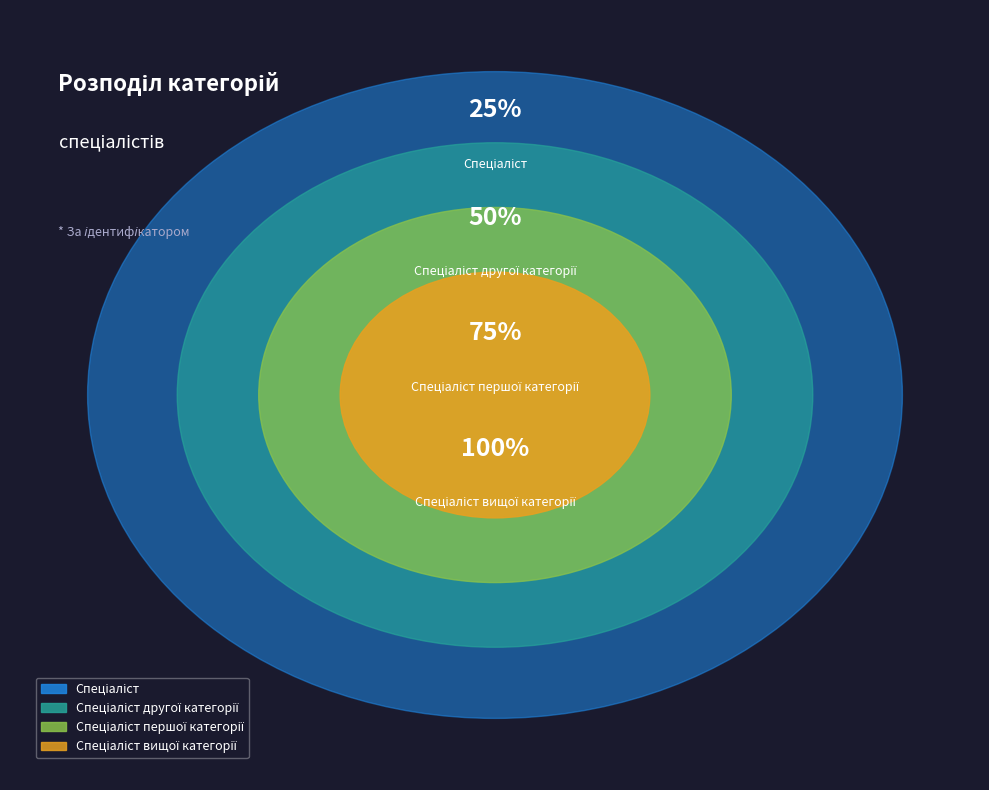

How many slices are in this pie chart?

4